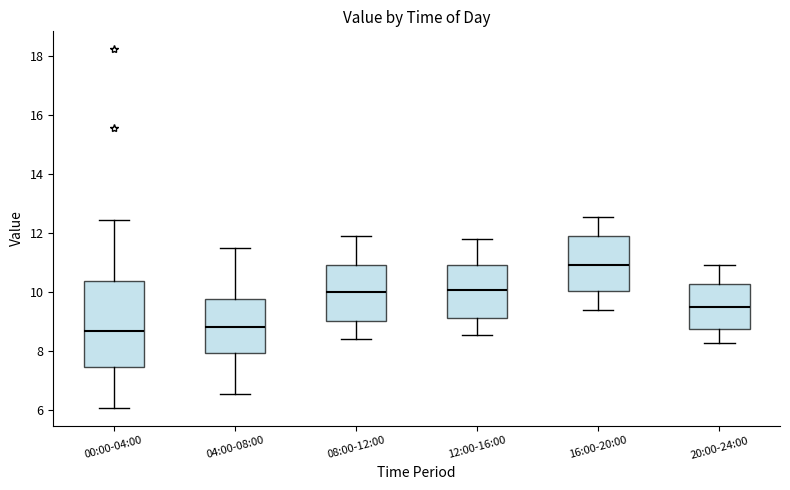

Which box is the tallest, from its lower edge to its upper edge?

00:00-04:00